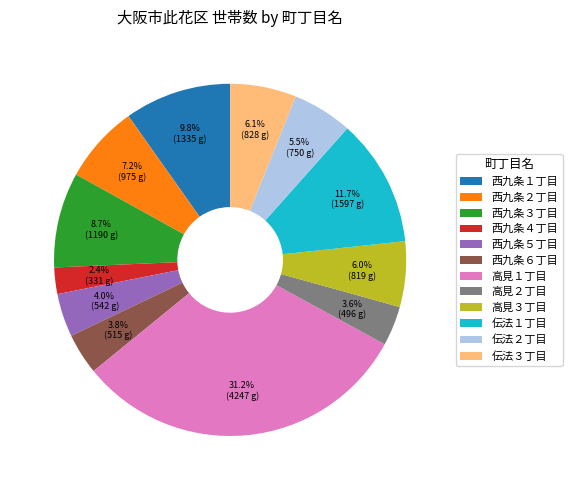

Combined, what portion of the pie is 西九条１丁目 and 高見２丁目?

13.4%